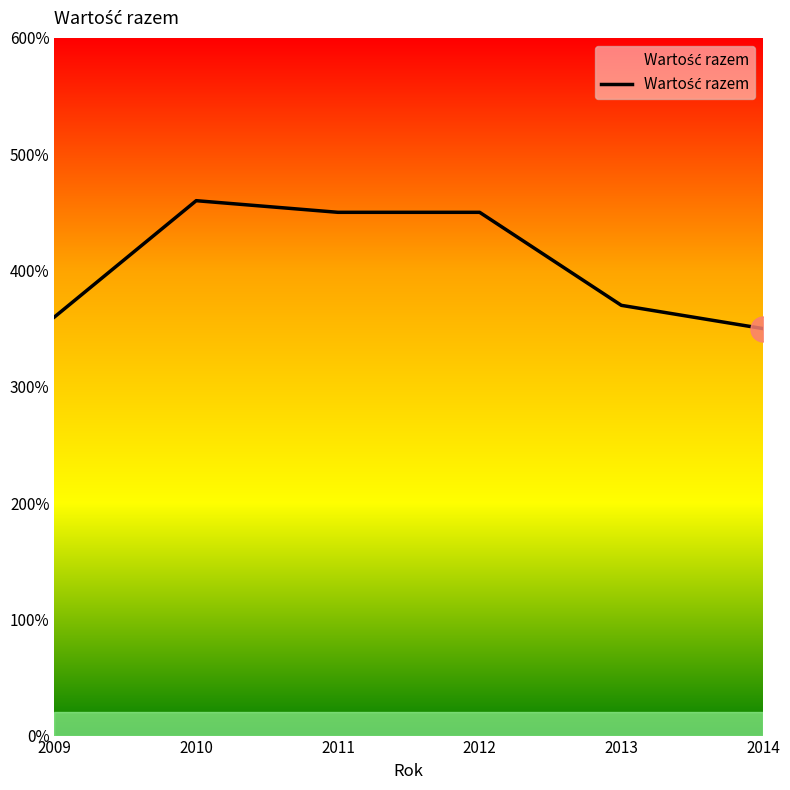

Which has a higher value, 2013 or 2012?

2012